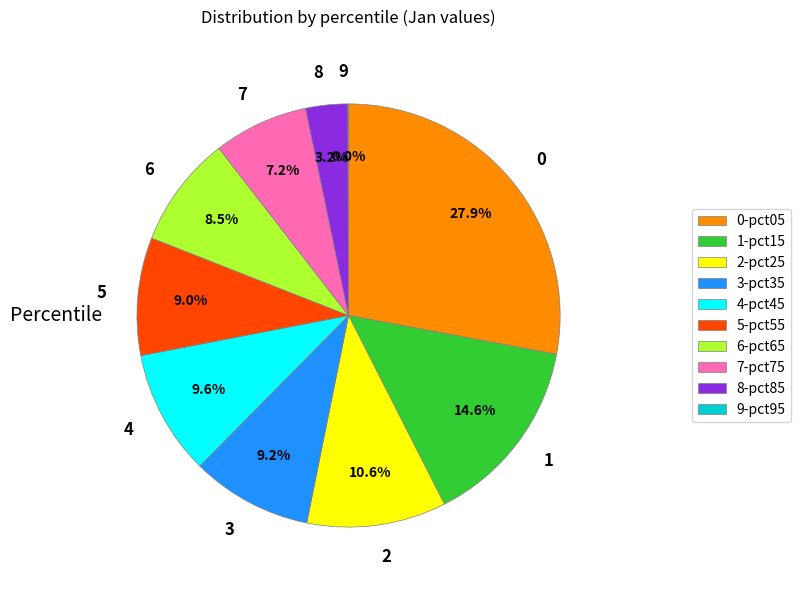

Combined, do 1 and 3 account for over 50%?

No